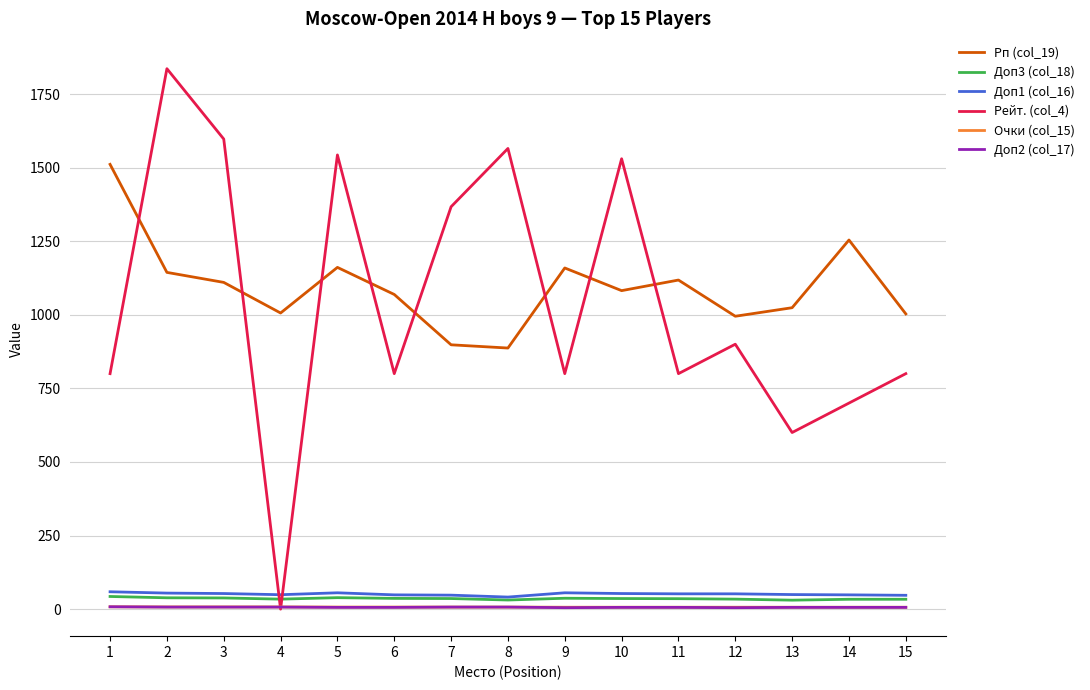

The Рейт. (col_4) series shows 479.0 at 1. True or false?

False